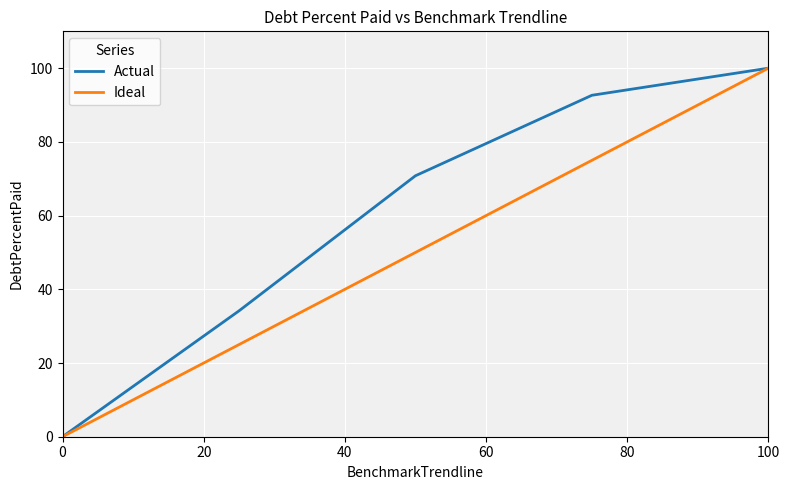

Which series has the largest total across all categories?

Actual